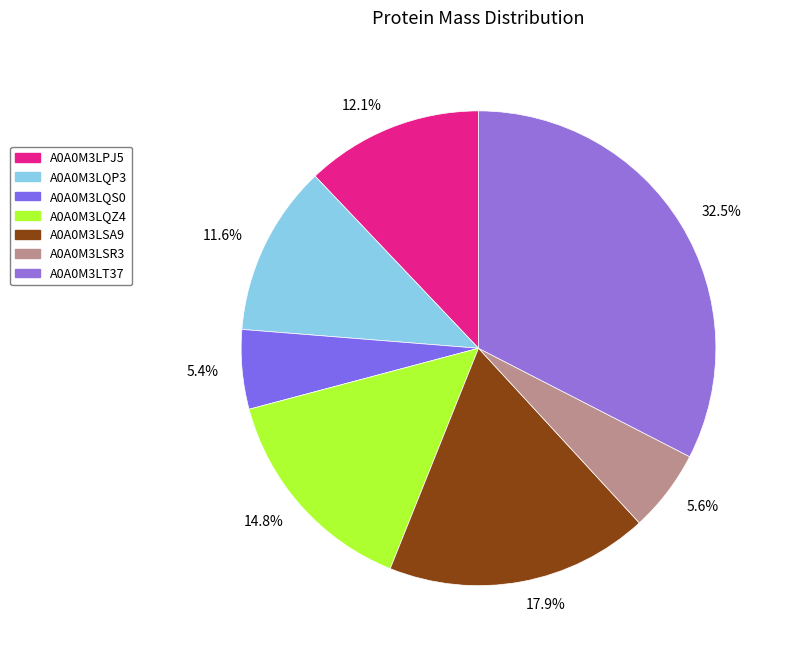

Between A0A0M3LSR3 and A0A0M3LQP3, which is larger?

A0A0M3LQP3